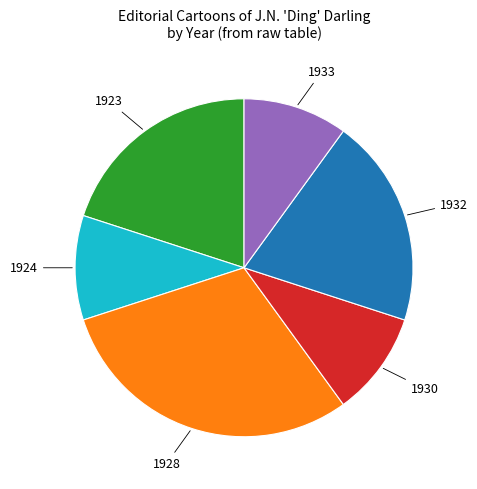

Is there a majority slice in this chart?

No